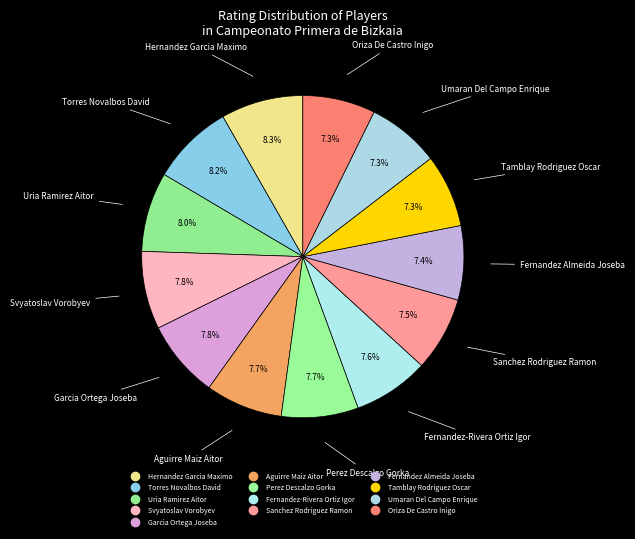

Is it true that Oriza De Castro Inigo is 17% of the pie?

False